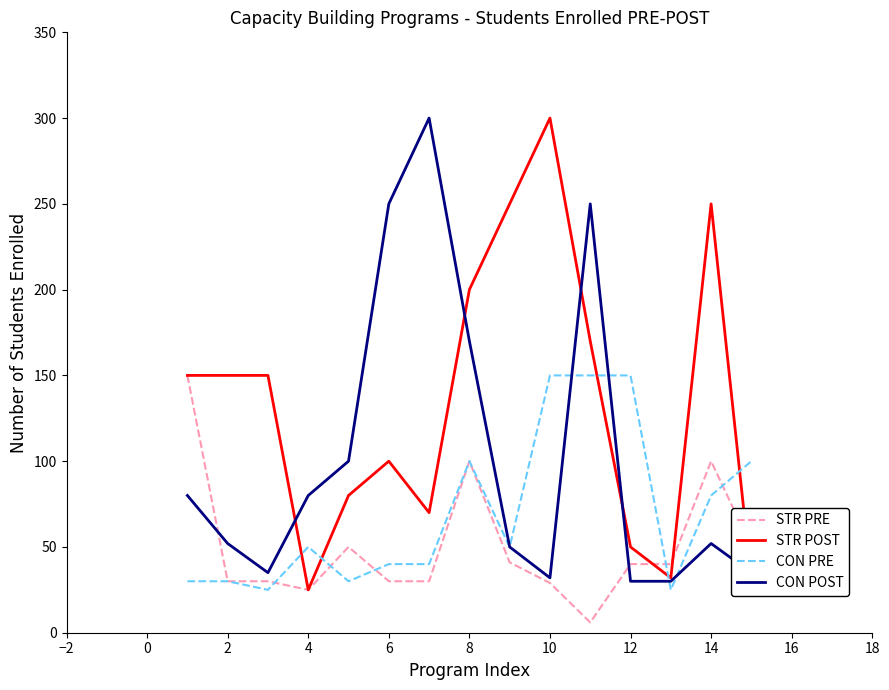

What is the lowest value of the STR POST series?

25